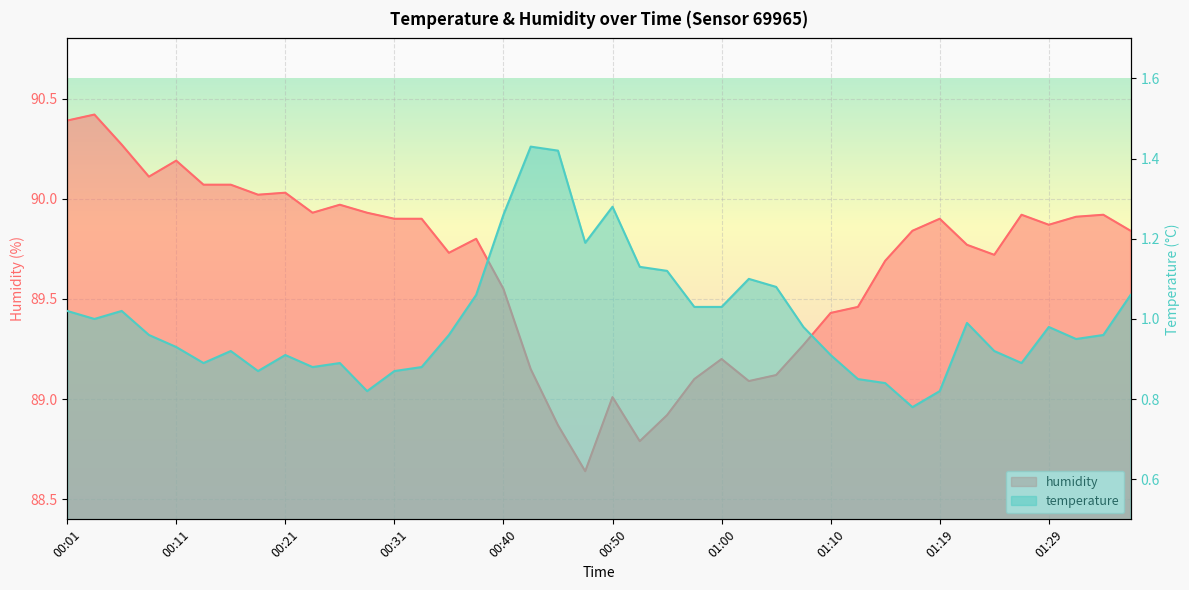

True or false: humidity has more than 2 points higher than both neighbors.

True